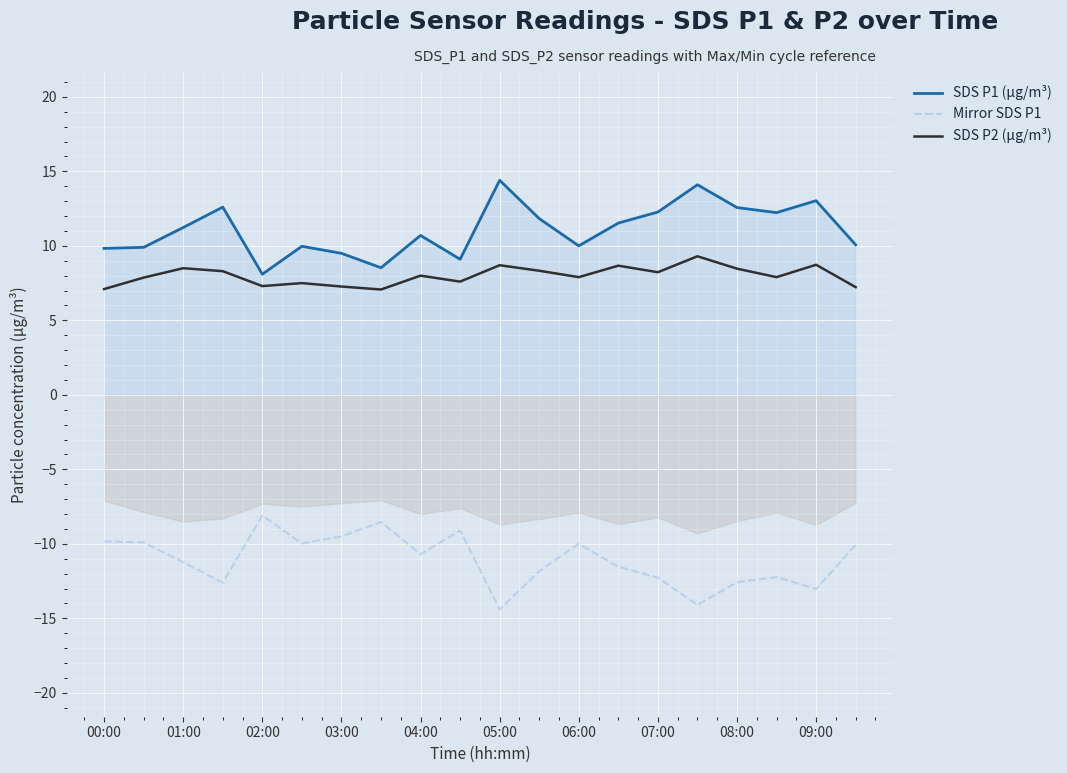

What is the maximum value for Mirror SDS P1?

-8.1